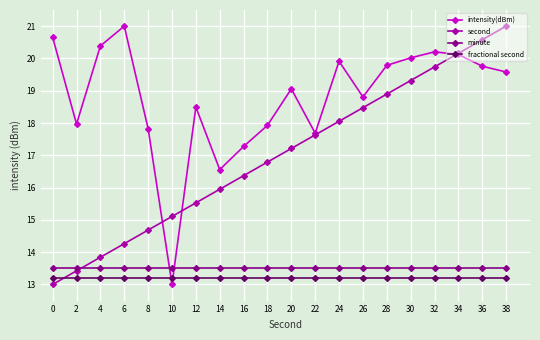

What is the greatest value displayed?

21.0